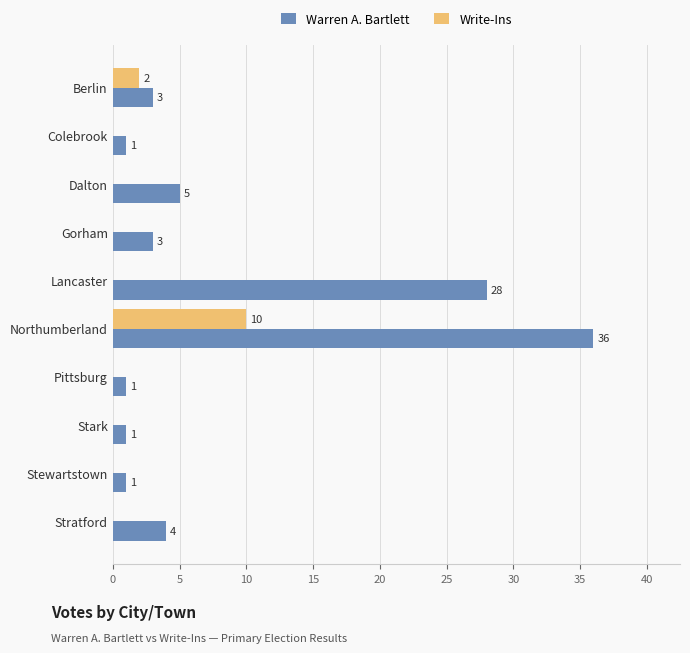

At which category is the sum across all series the highest?

Northumberland